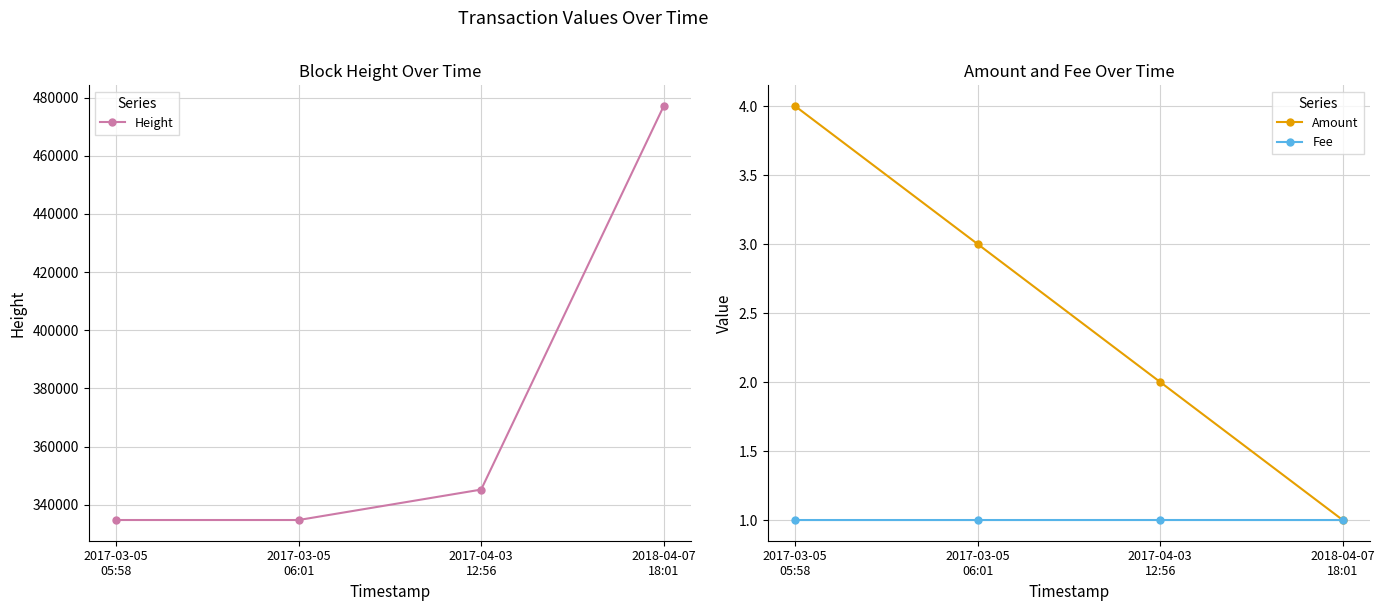

True or false: Fee and Height cross at least once.

False